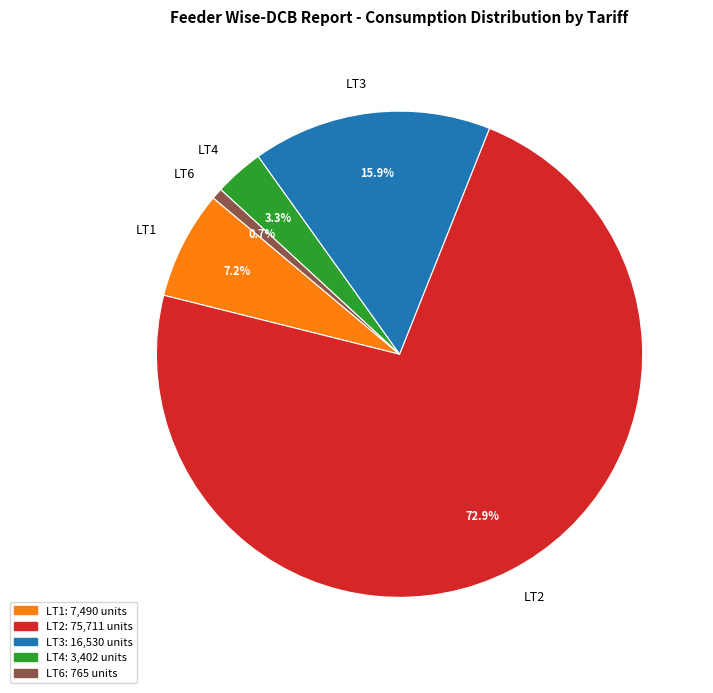

To the nearest percent, what is the difference between the largest and smallest slice percentages?

72%